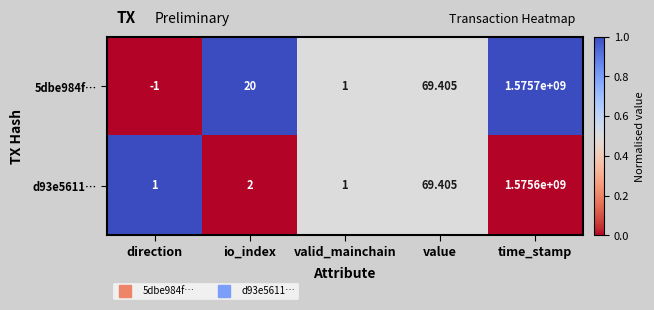

Which series has the largest total across all categories?

5dbe984f…